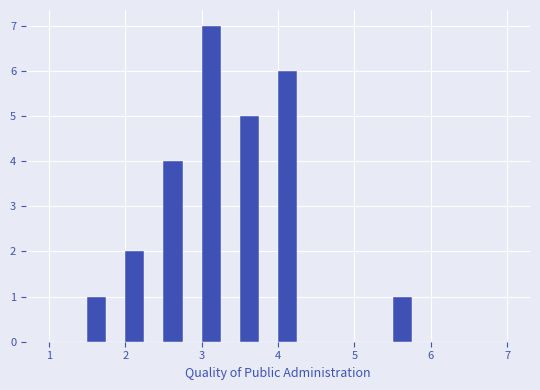

Read against the x-axis, roughly where is the centre of the tallest bar?

3.1